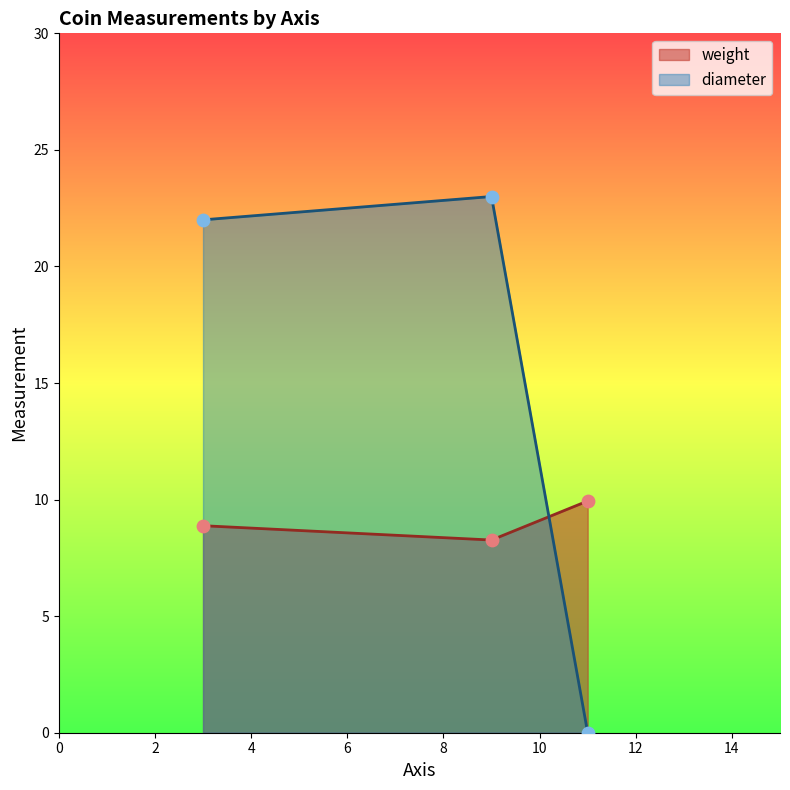

Which series reaches the maximum Y coordinate?

diameter